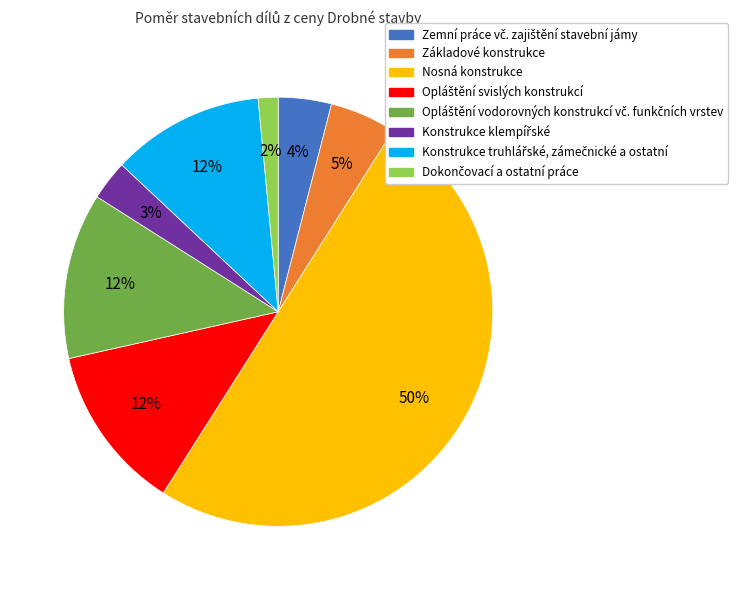

What is the largest slice in the pie chart?

Nosná konstrukce